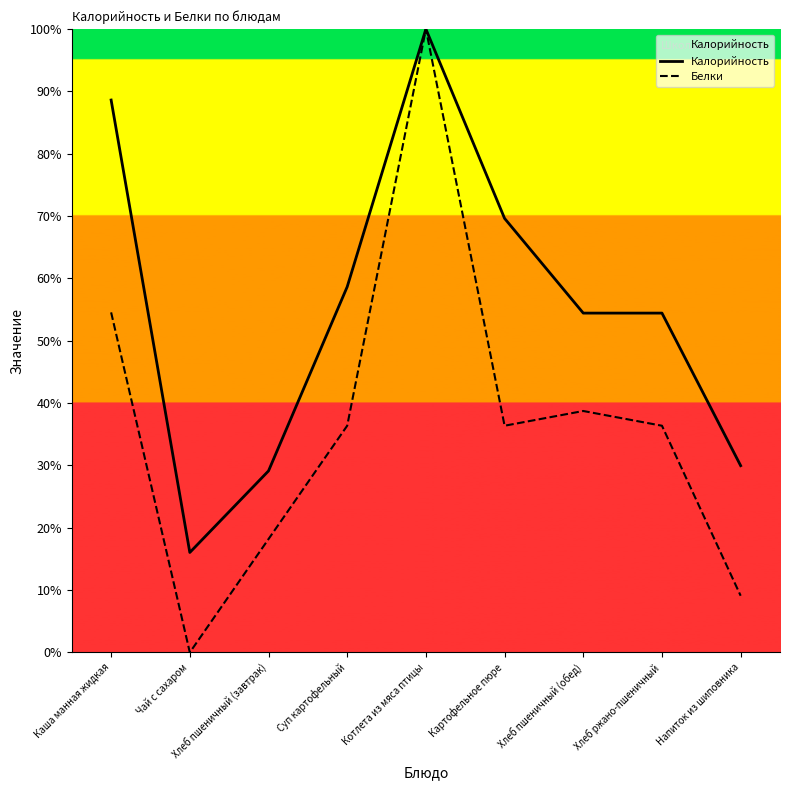

What is the difference between the maximum and minimum values in the Белки series?

100.0